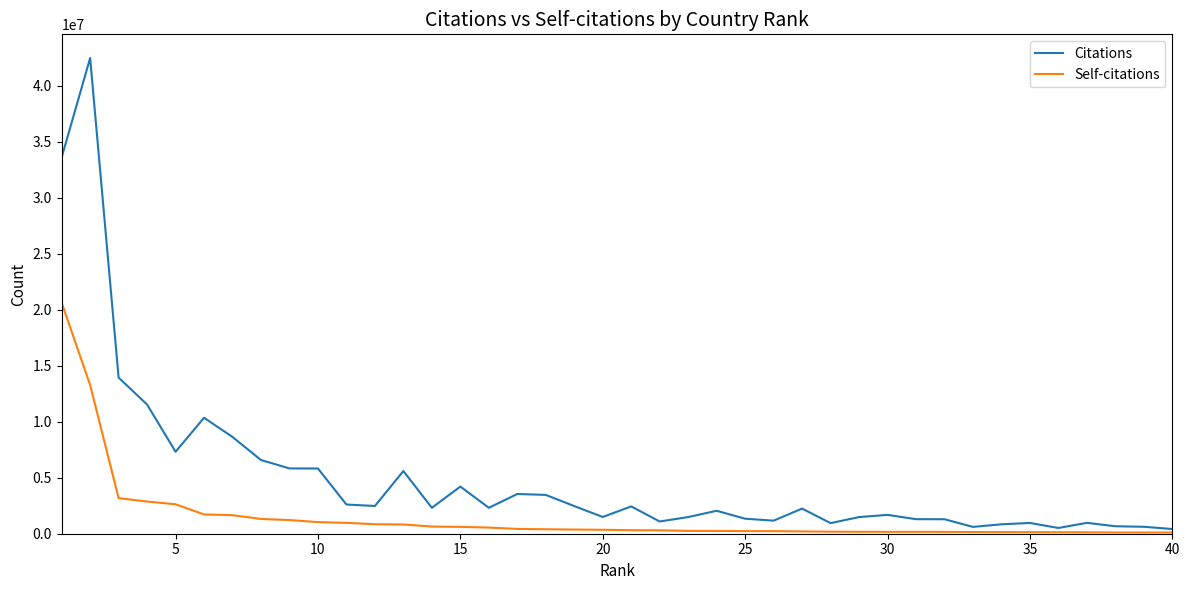

What is the greatest value displayed?

42452759